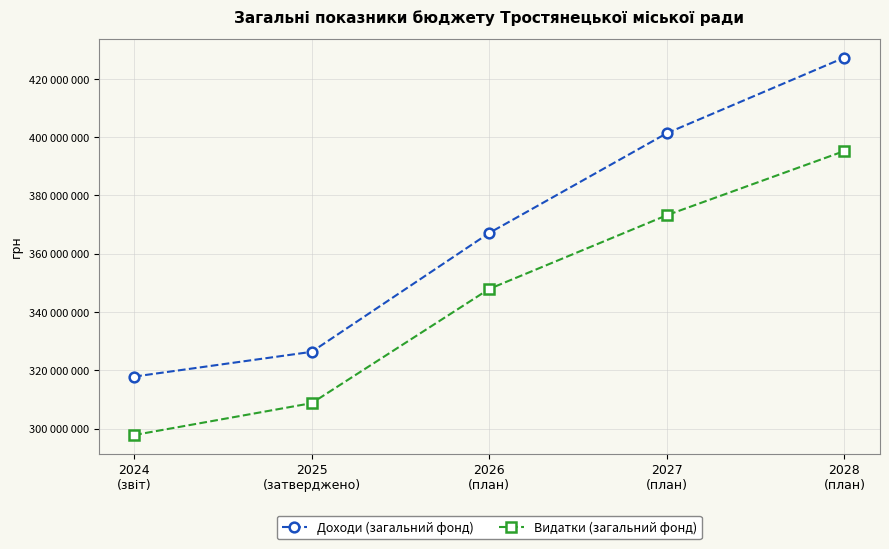

List the series in order of their overall mean, lowest first.

Видатки (загальний фонд), Доходи (загальний фонд)